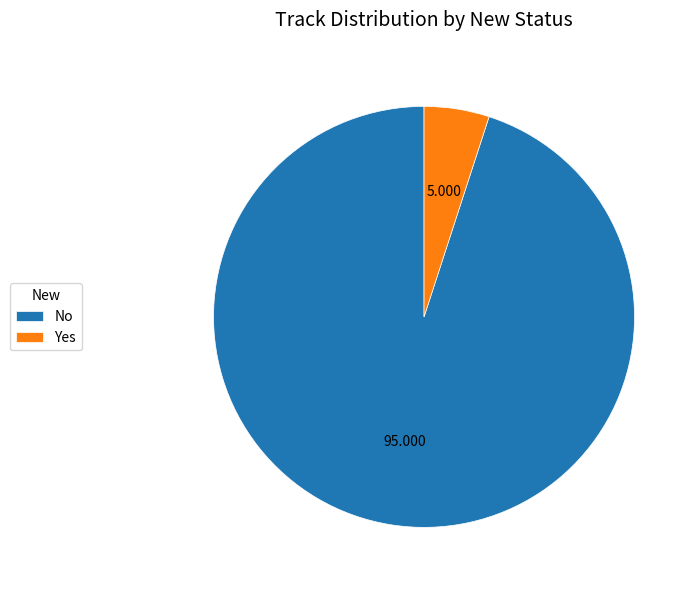

Which category has the biggest portion of the pie?

No